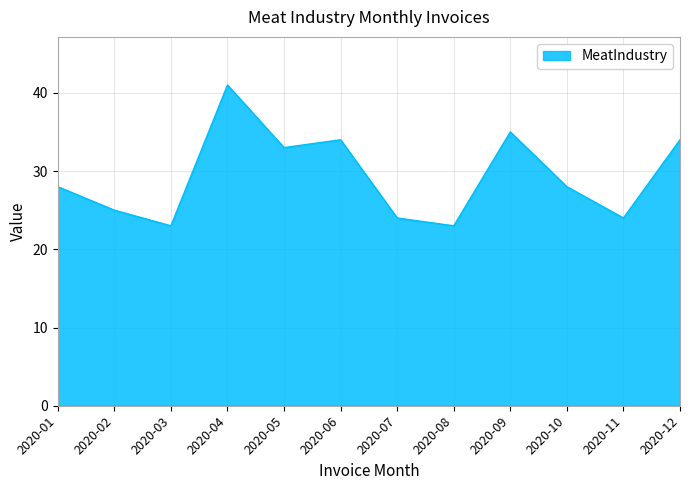

What is the difference between the values at 2020-05 and 2020-04?

8